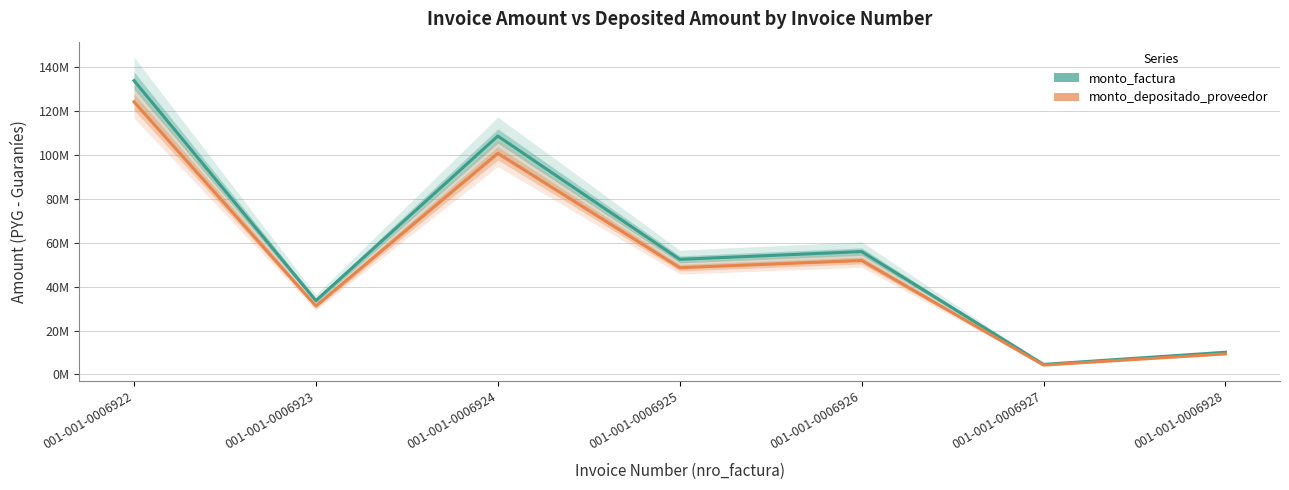

Where is monto_factura nearest to the value 69212750?

001-001-0006926